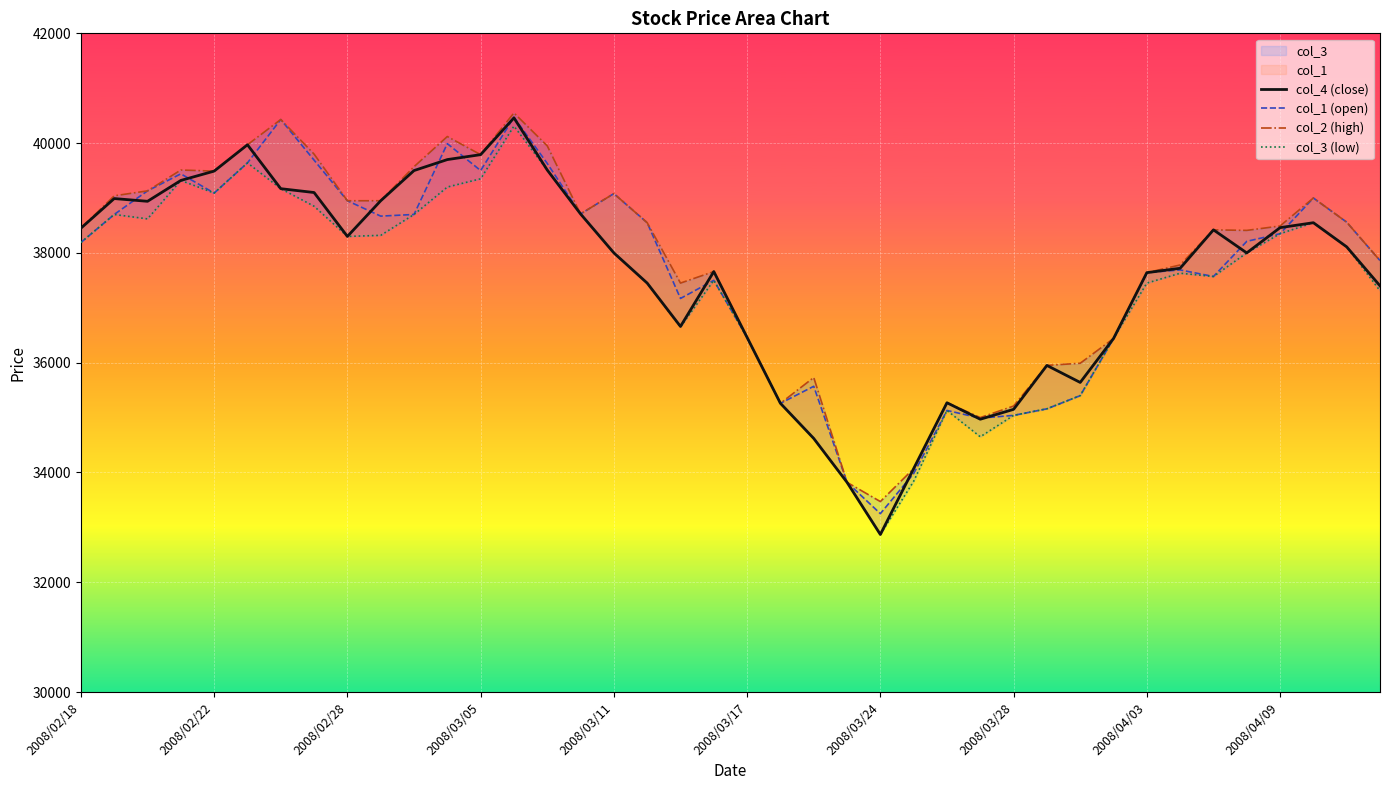

What is the sum of the col_4 (close) values at 39 and 21?

72660